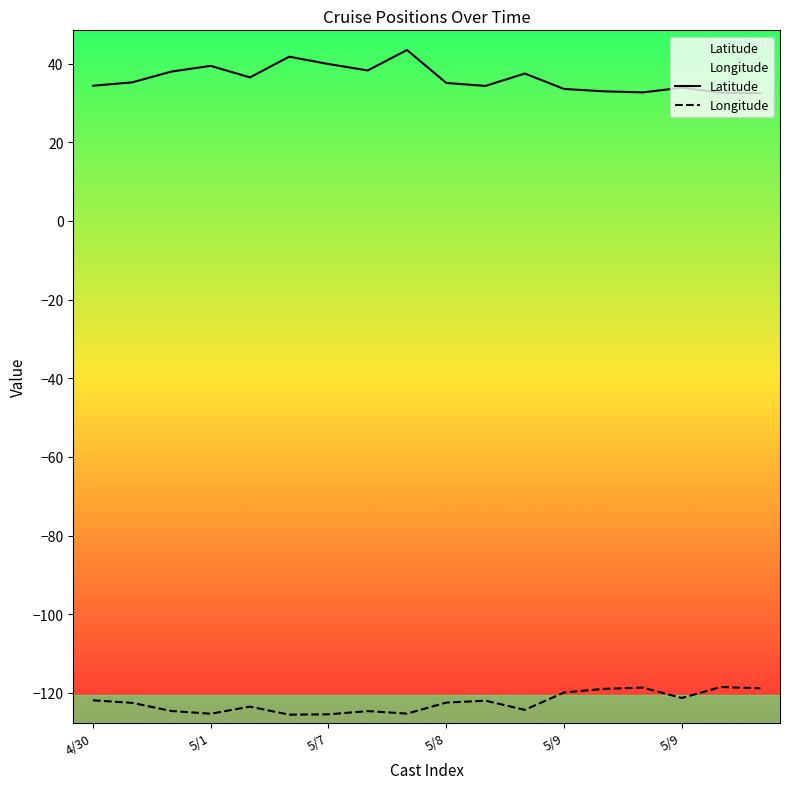

Is the value of Longitude at 5/7 greater than the value of Latitude at 11?

No